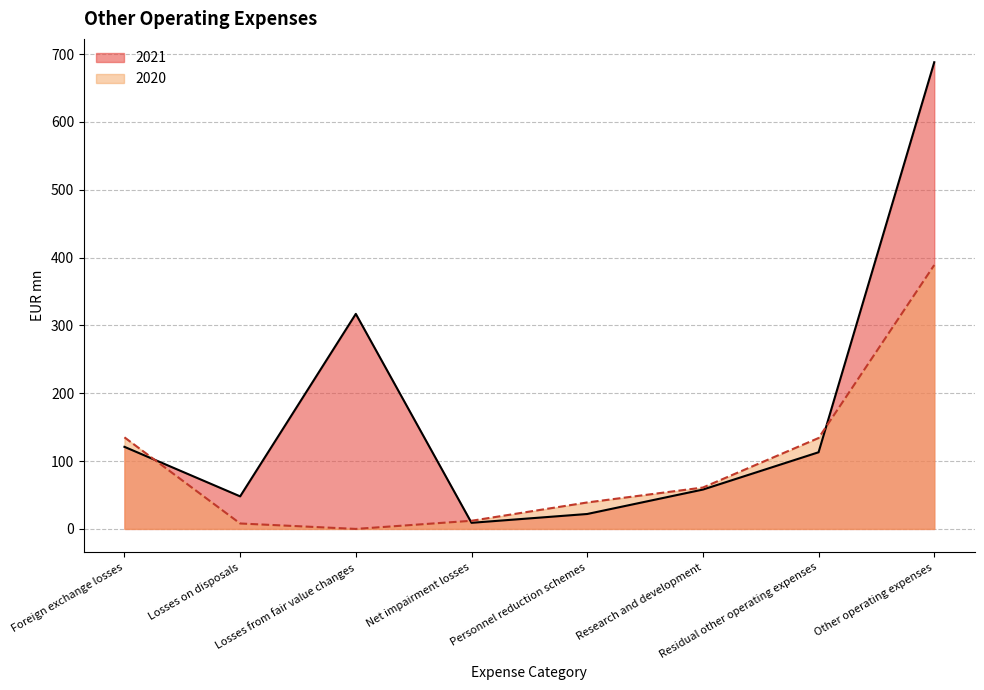

What is the label of the 7th point from the right?

Losses on disposals